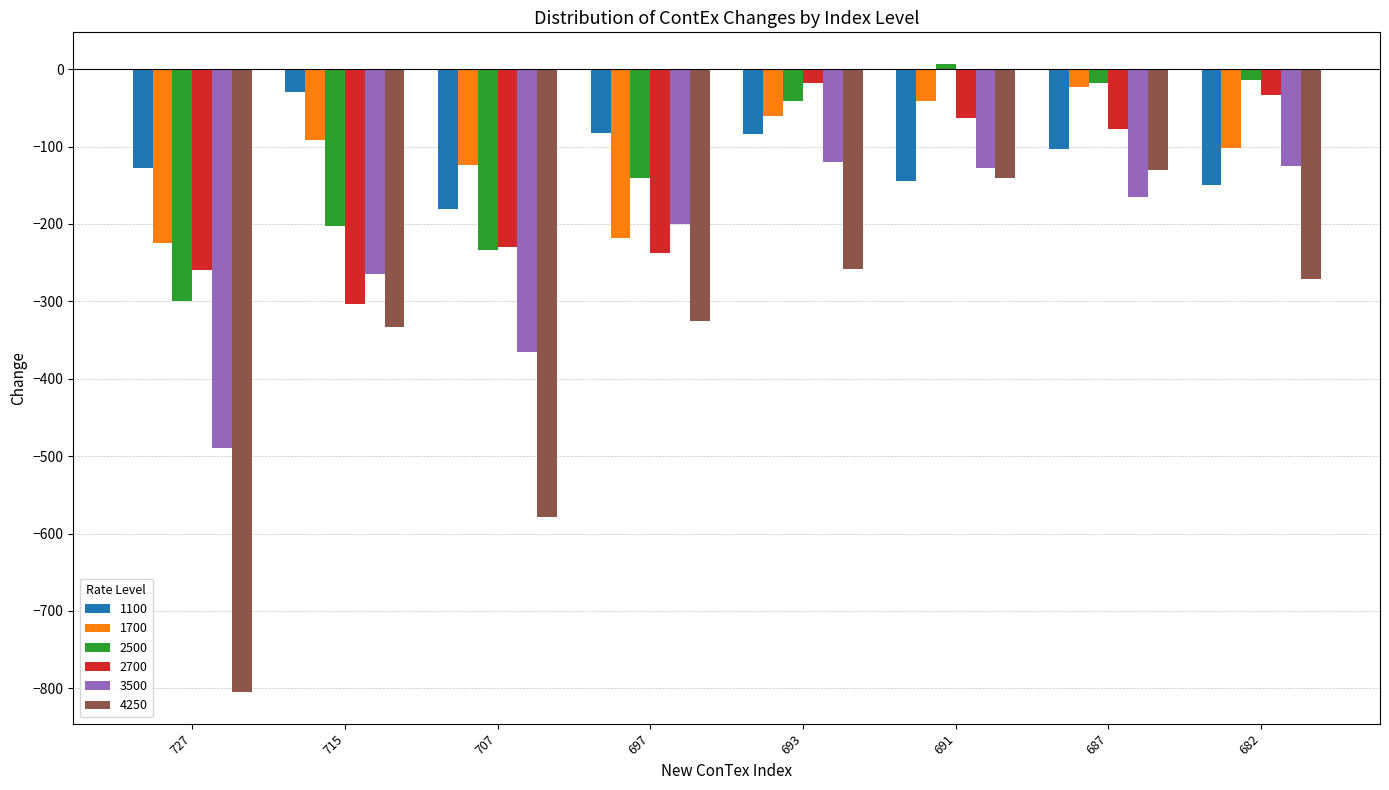

What is the highest value of the 3500 series?

-120